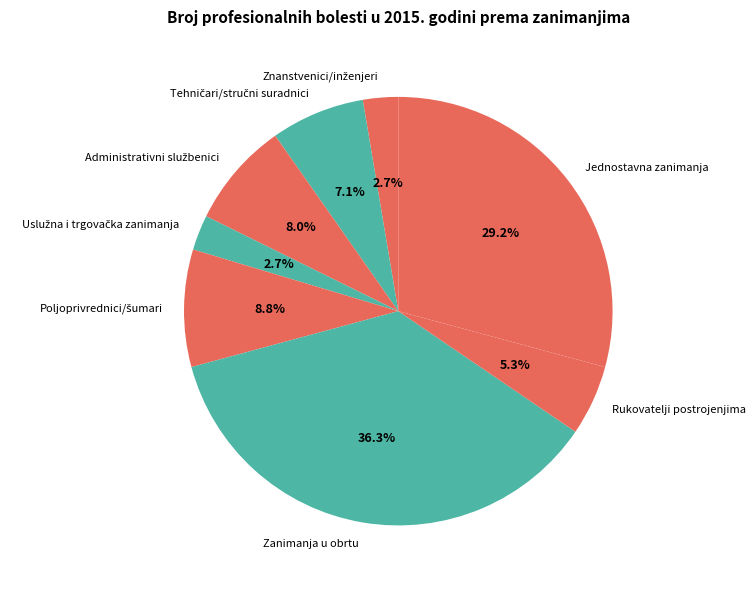

Which category has the biggest portion of the pie?

Zanimanja u obrtu